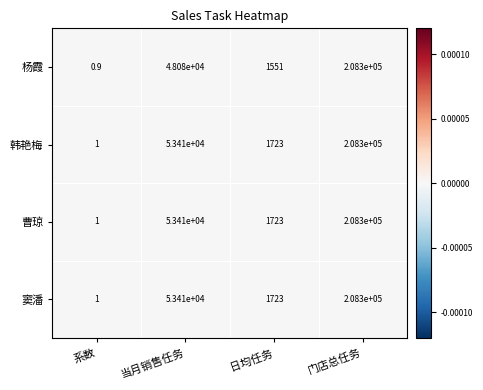

The 窦潘 series shows 208300.0 at 门店总任务. True or false?

True